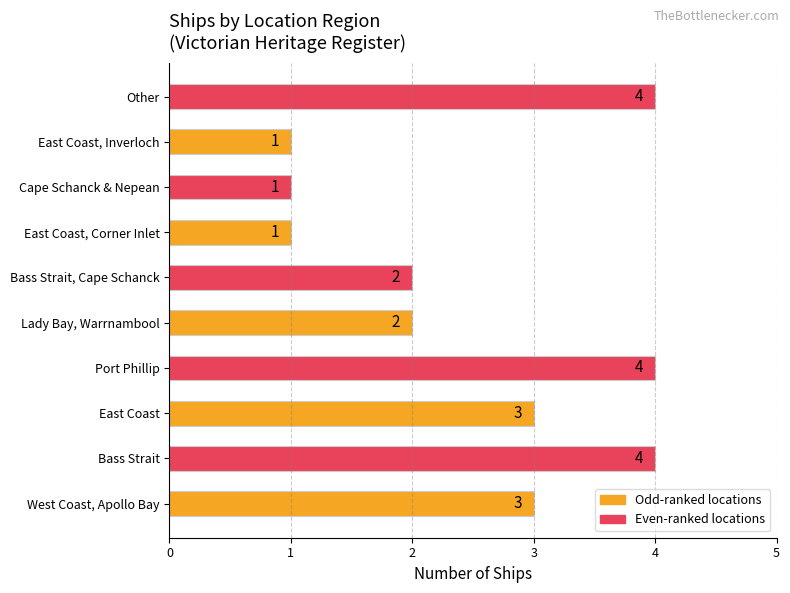

What is the sum of all values?

25